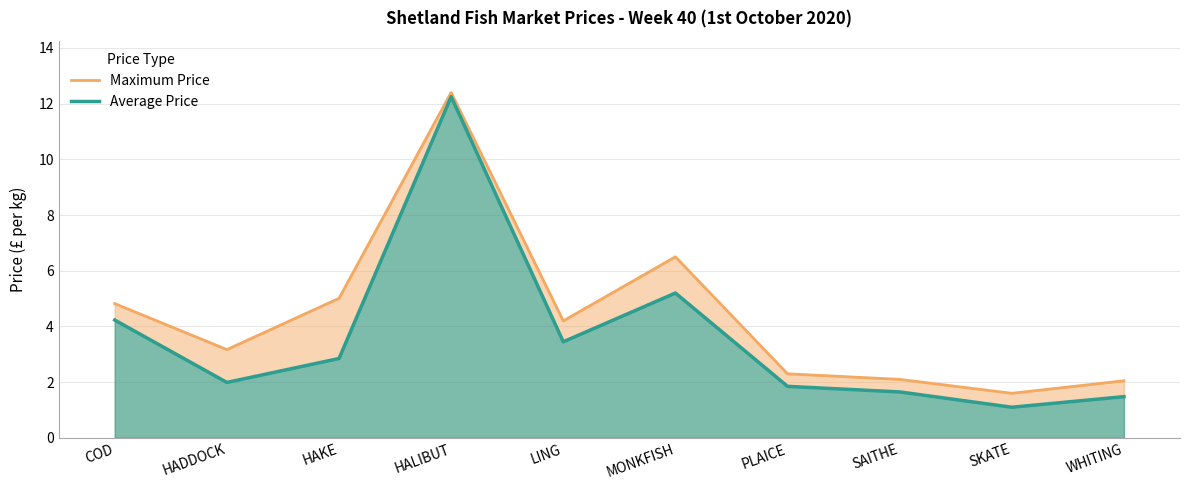

What is the label of the 2nd point from the left?

HADDOCK